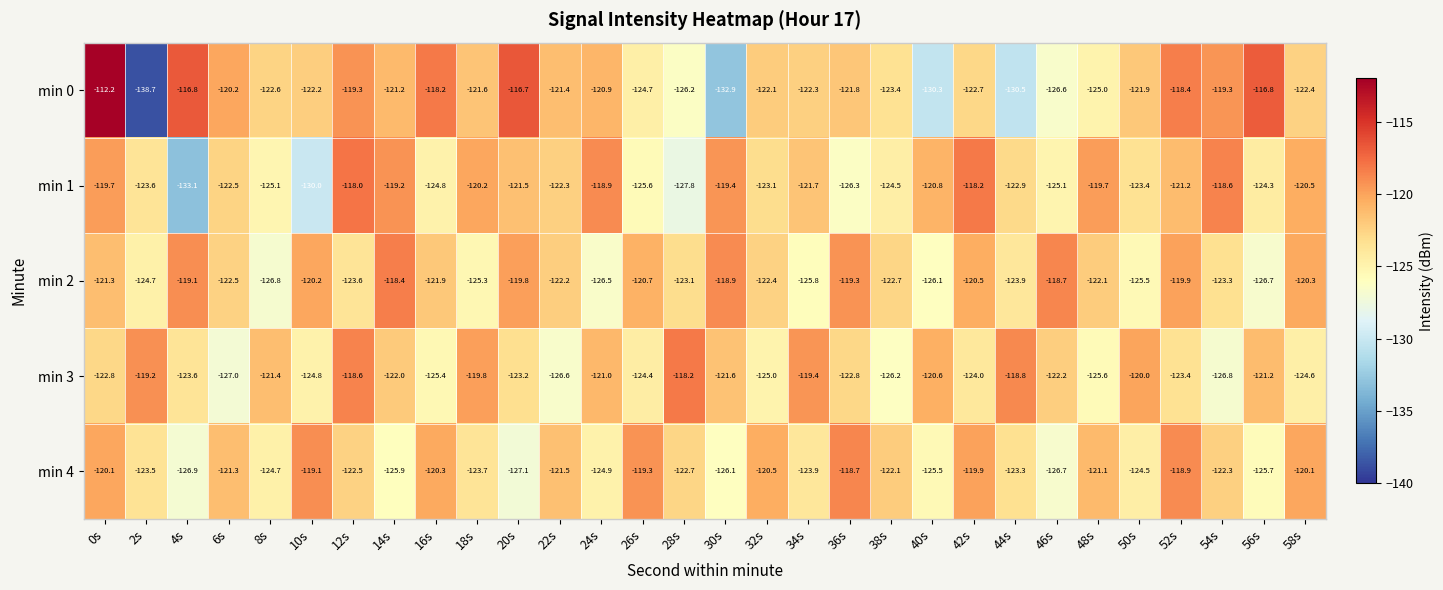

What is the sum of all min 2 values?

-3672.2